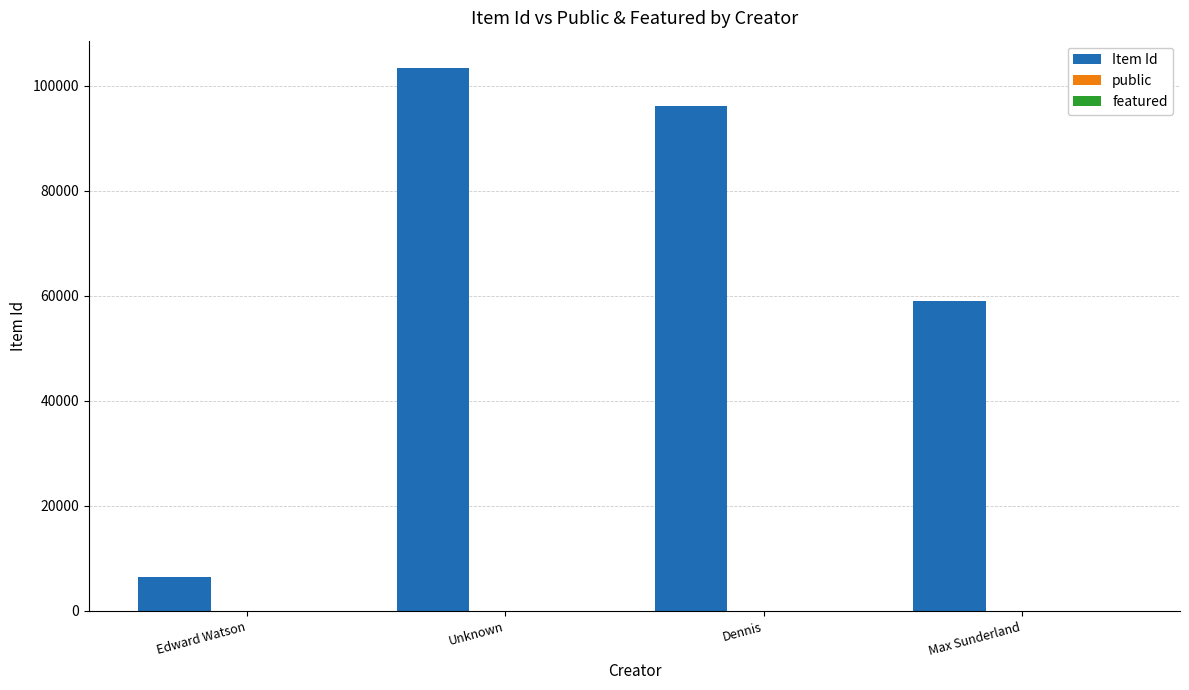

At which category is the sum across all series the highest?

Unknown